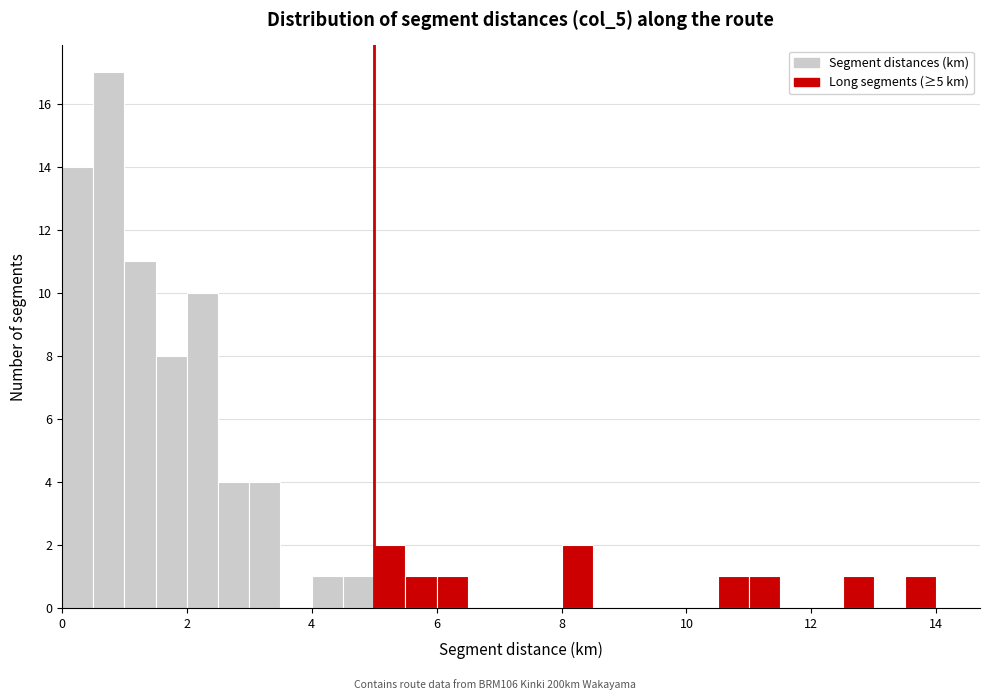

Around what value on the x-axis is the tallest bar? Give the approximate position of its centre, as read against the axis.

0.8